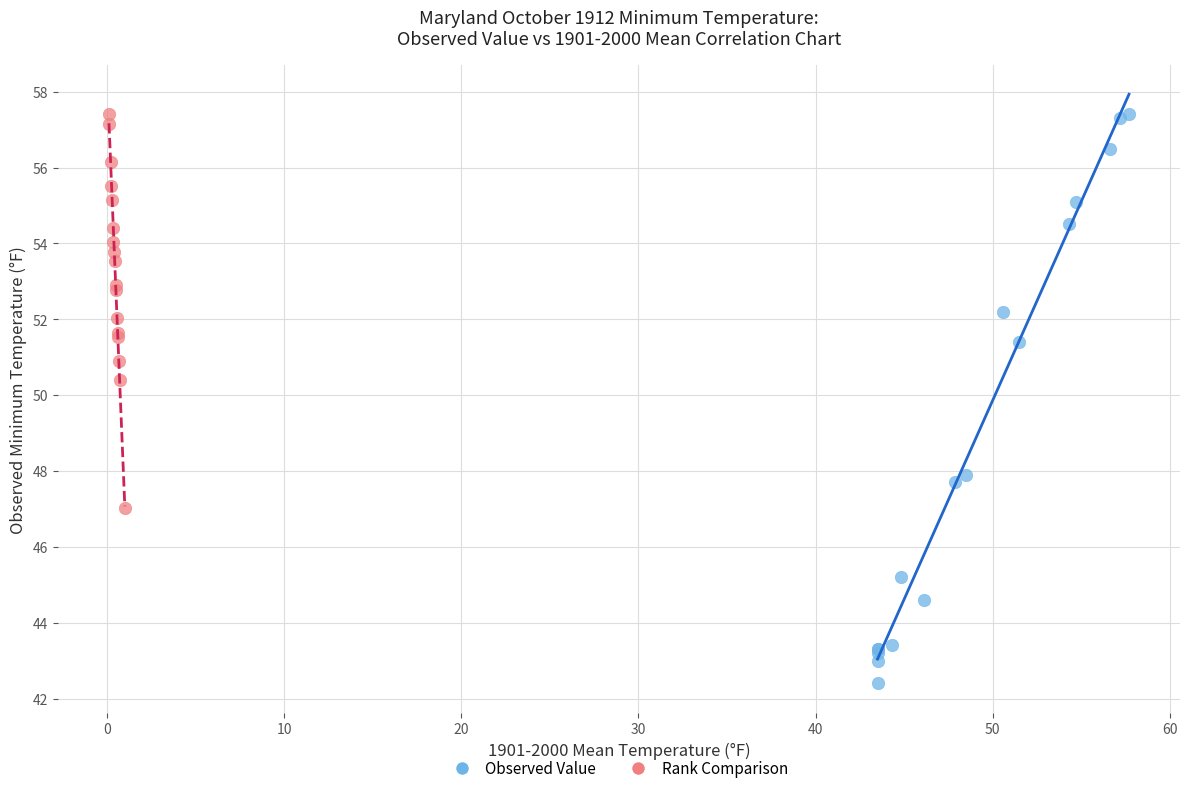

What are all the series names shown in the legend?

Observed Value, Rank Comparison